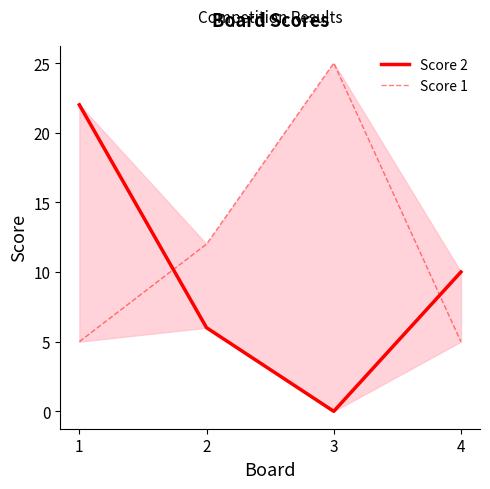

Where does the Score 2 series first go above 10?

1